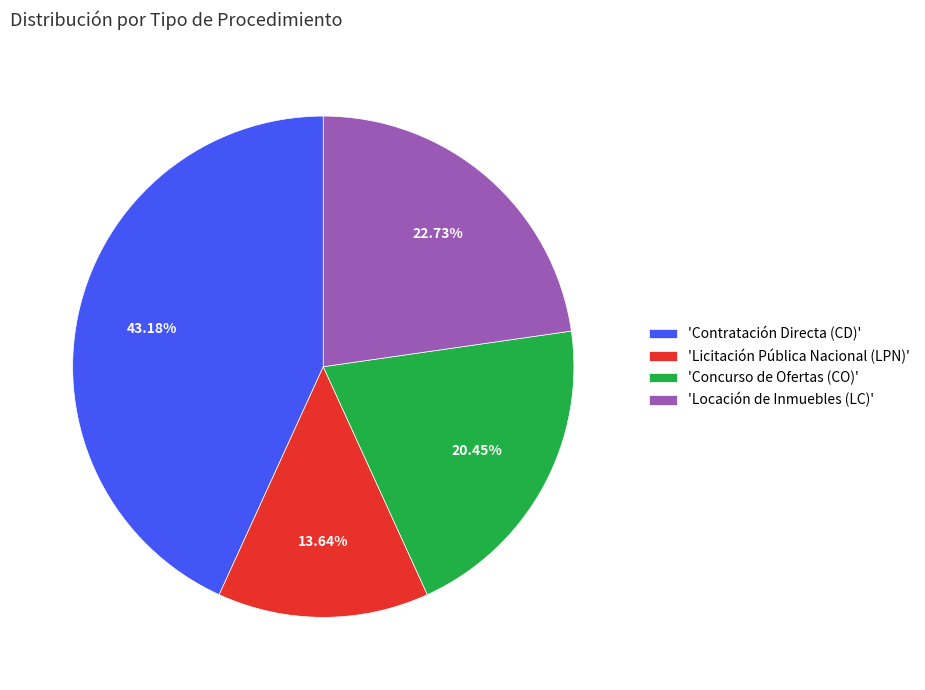

Does any single category account for the majority?

No